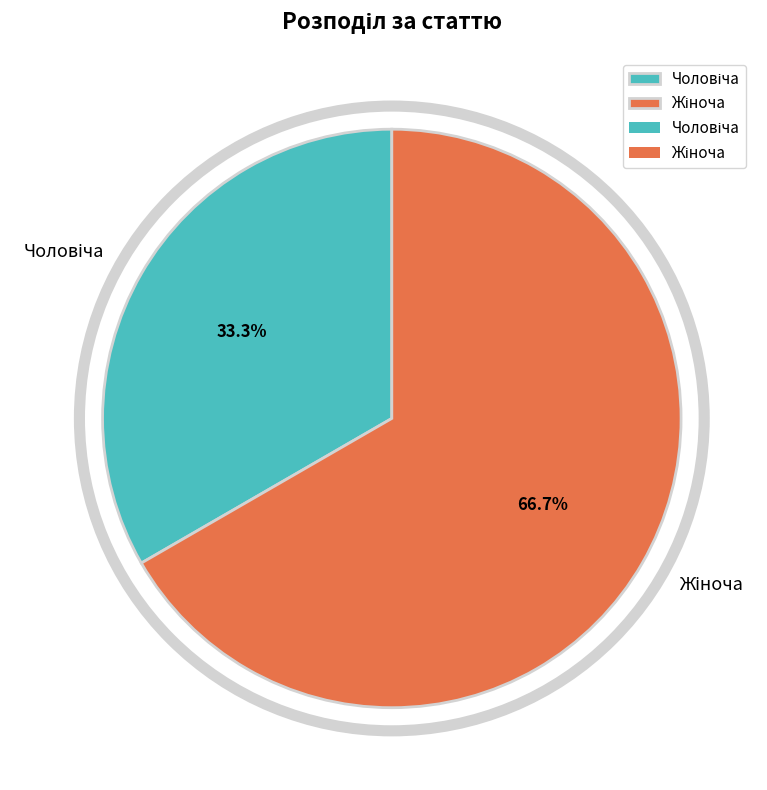

Is there any slice that represents more than half of the pie?

Yes